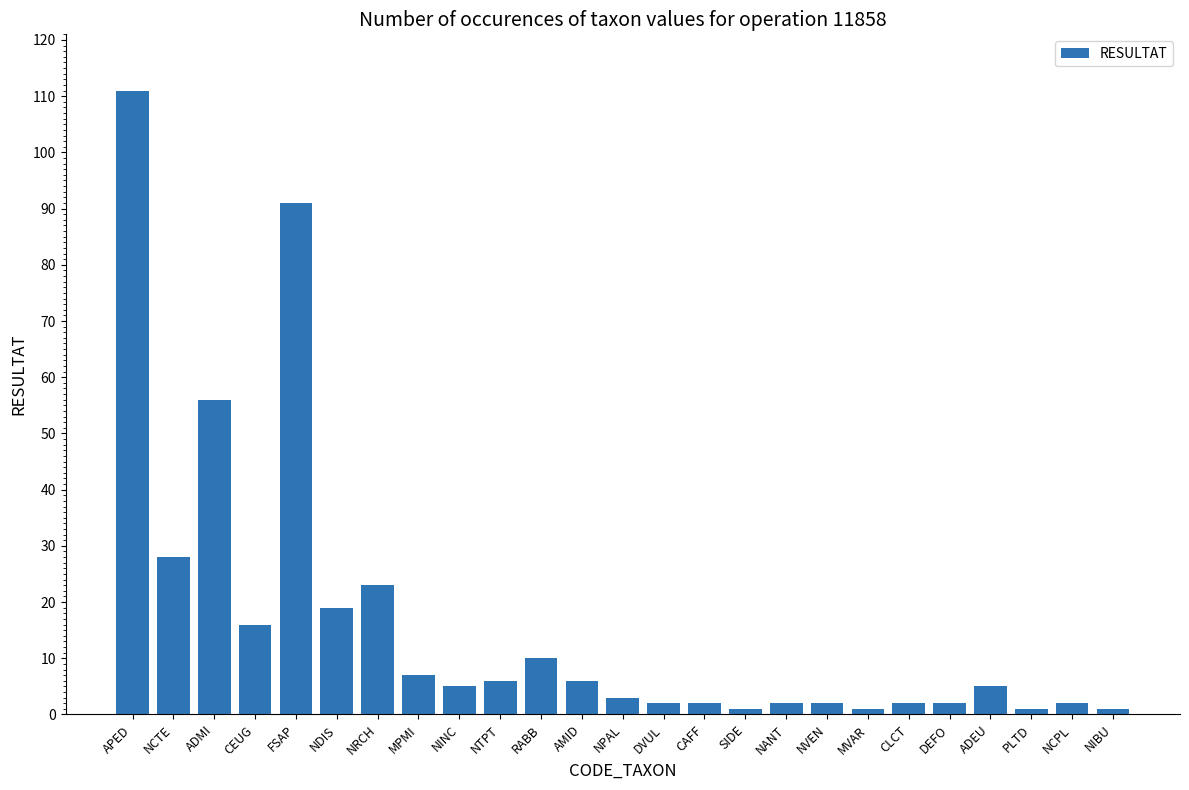

What position from the left is NINC?

9